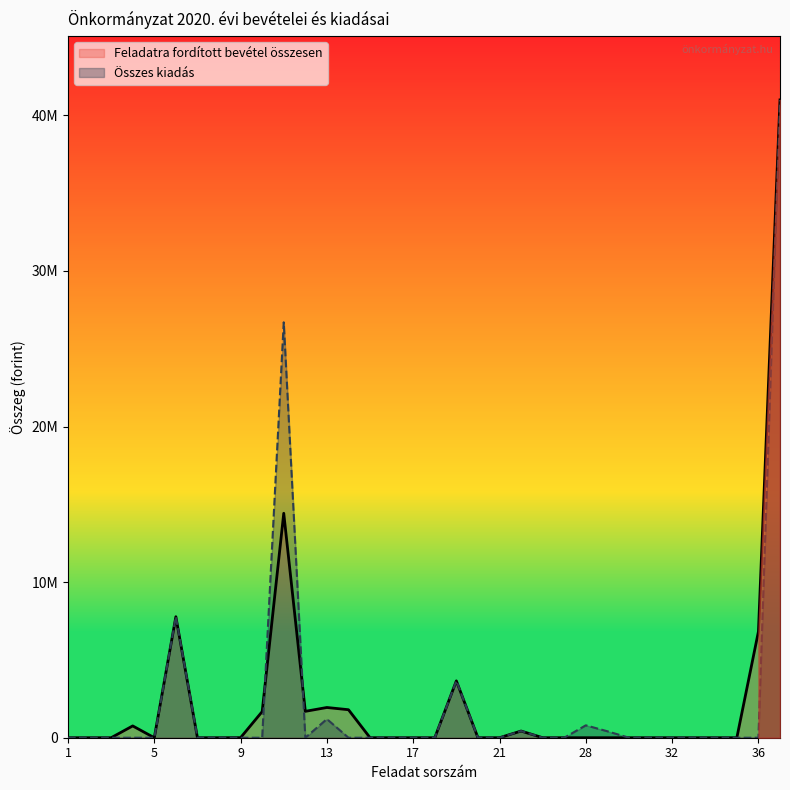

How many lines are shown in the chart?

2